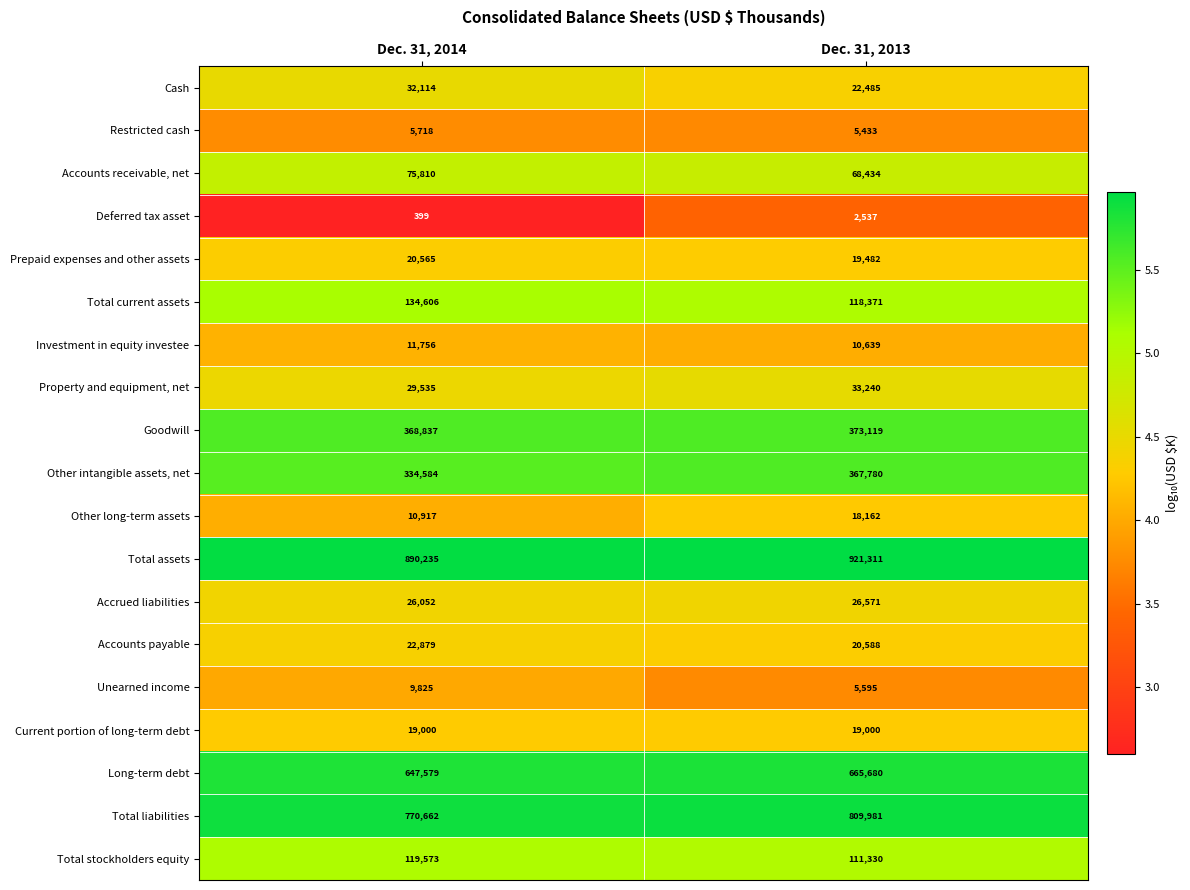

The Property and equipment, net series shows 33240 at Dec. 31, 2013. True or false?

True